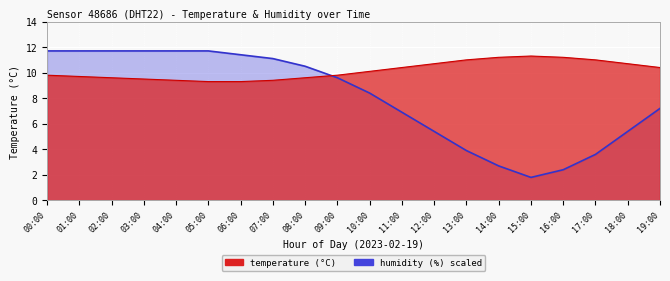

What is the difference between the maximum and minimum values in the humidity (line) series?

9.9